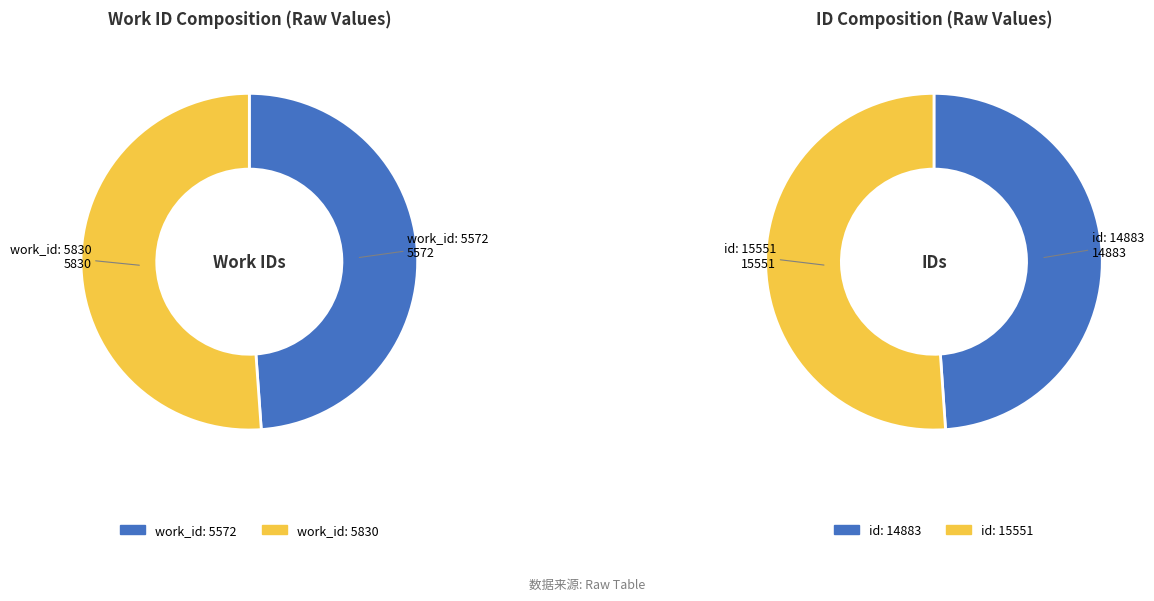

What percentage is the 5572 slice, to the nearest percent?

49%